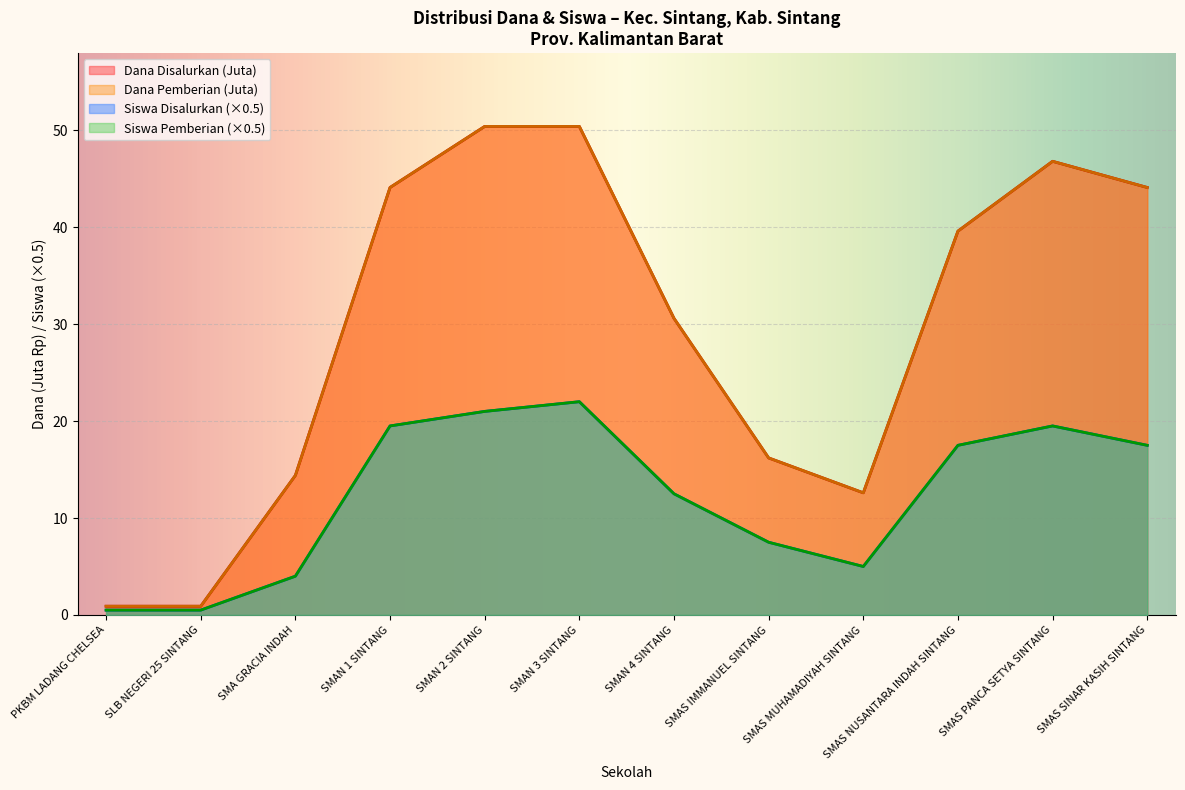

What is the total value across all series at SMA GRACIA INDAH?

36.8